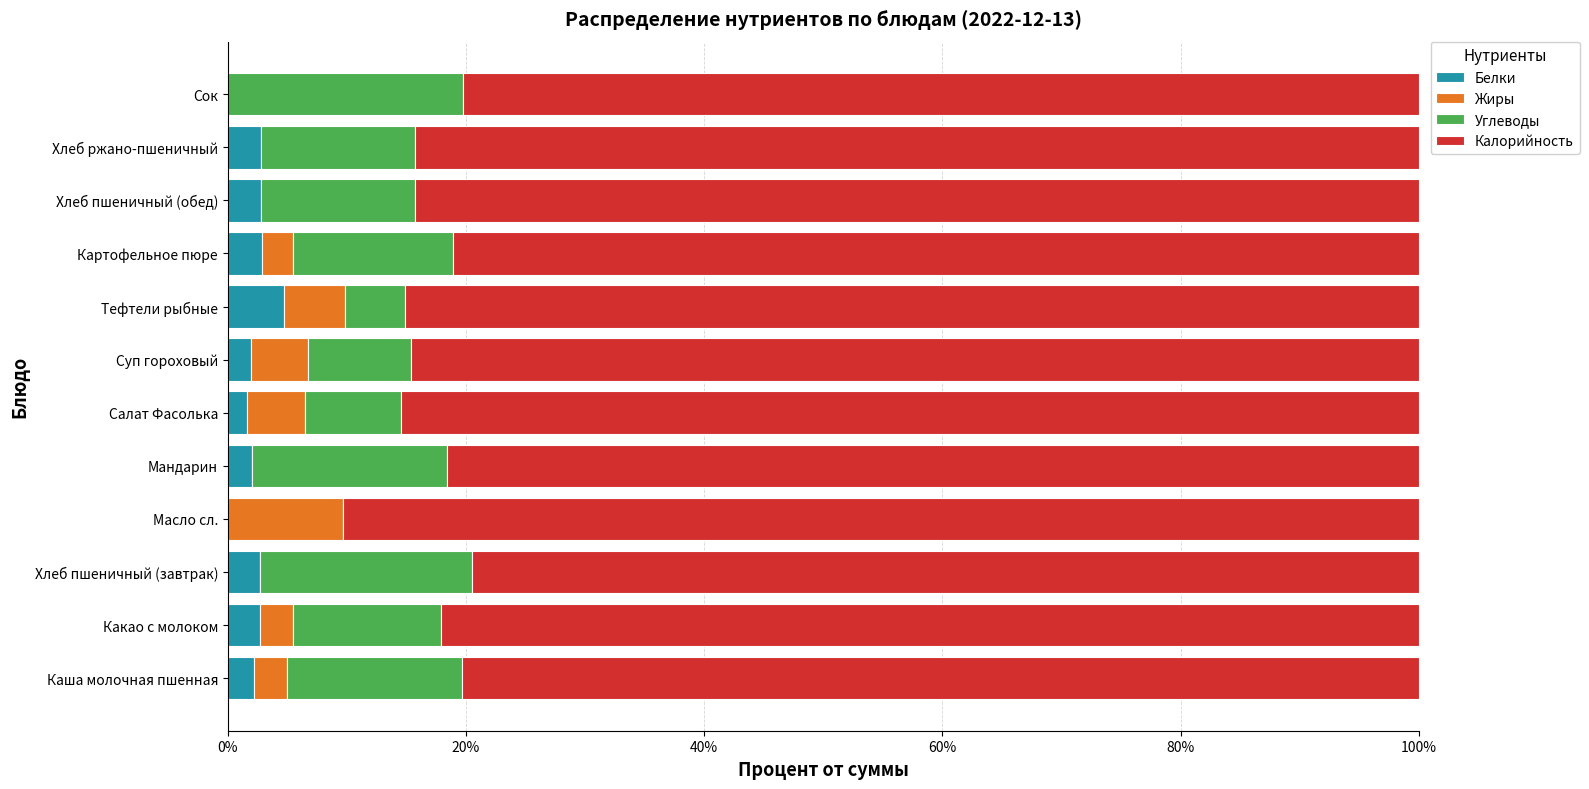

Count the number of data series in this chart.

4